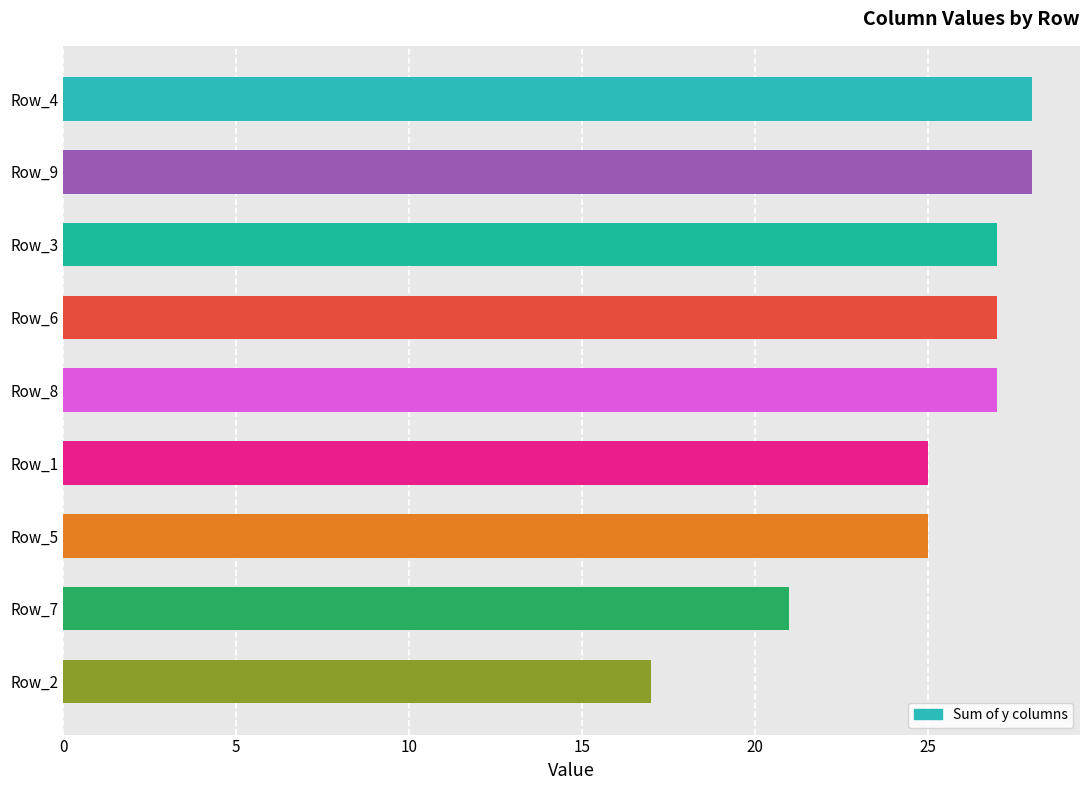

What is the greatest value displayed?

28